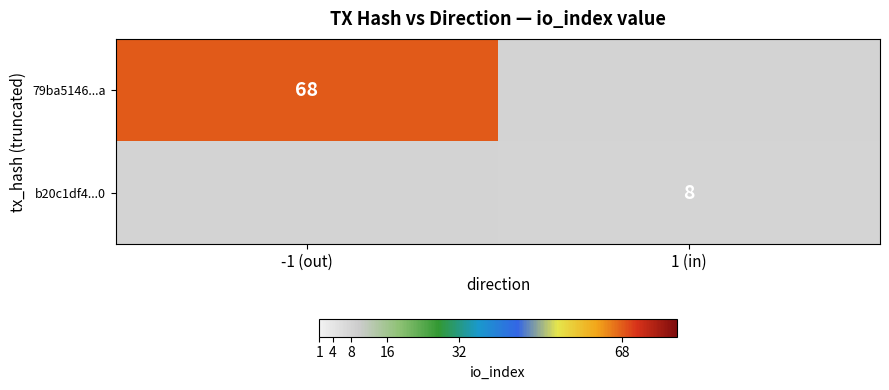

At which category does the chart reach its peak across all series?

-1 (out)